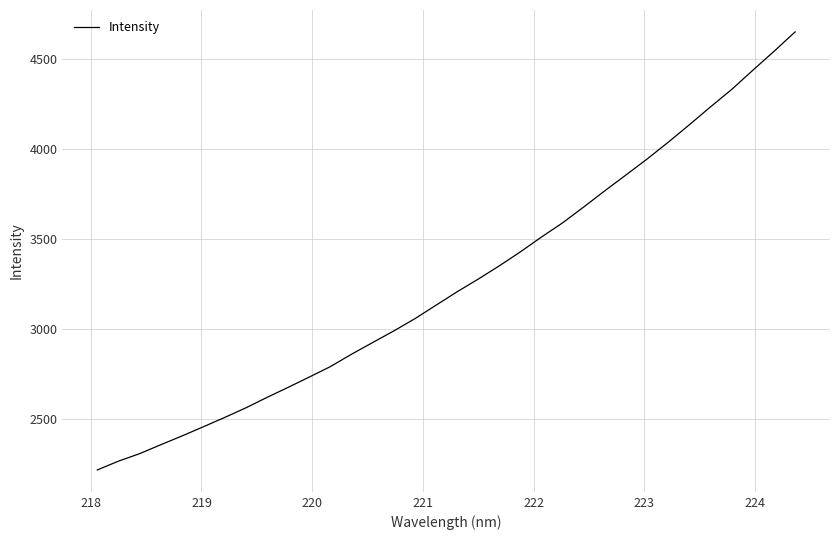

How many lines are shown in the chart?

1